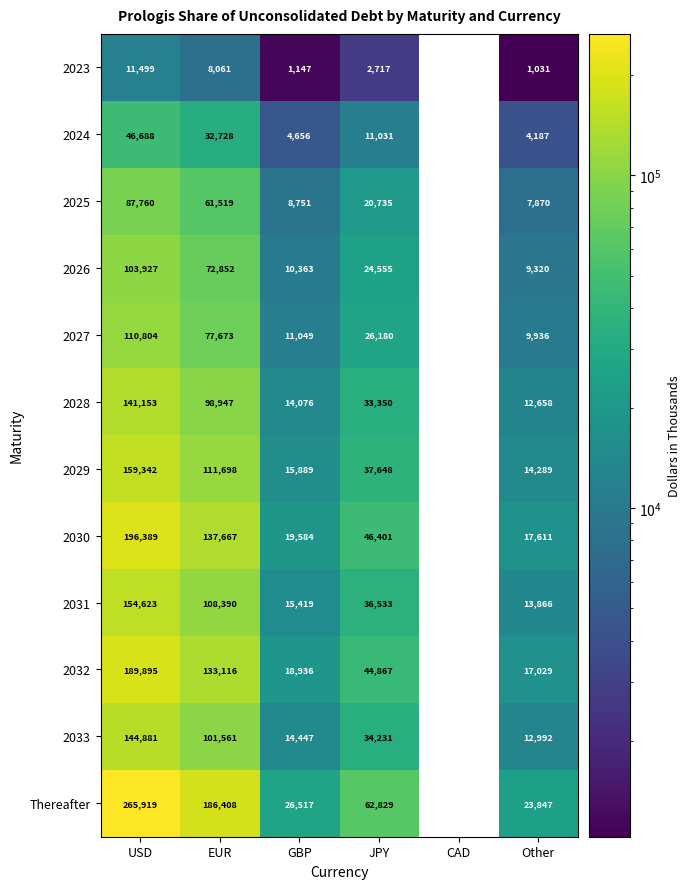

Between EUR and CAD, which series saw the biggest shift?

Thereafter